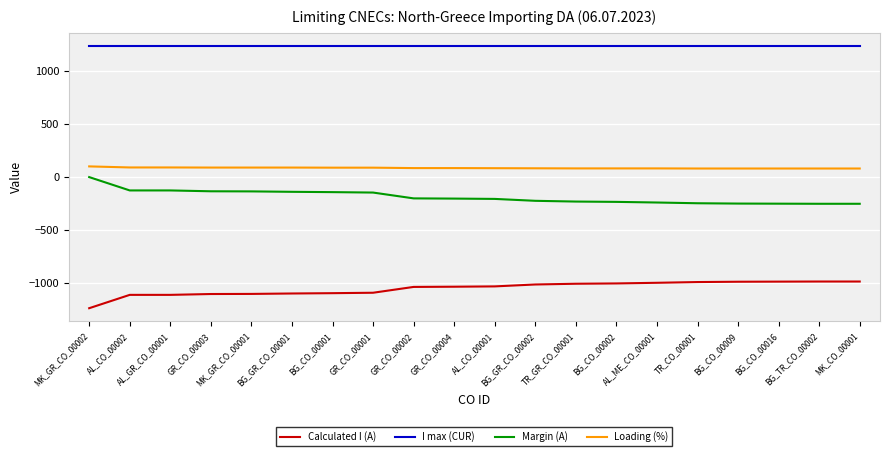

True or false: Calculated I (A) and Margin (A) cross at least once.

False